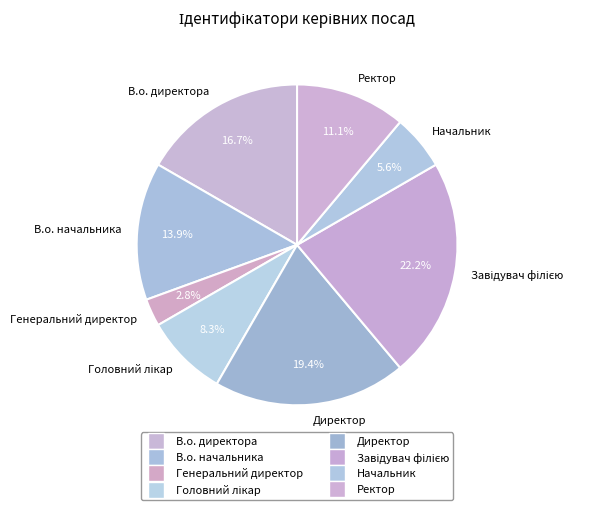

To the nearest percent, what is the average slice percentage?

12%